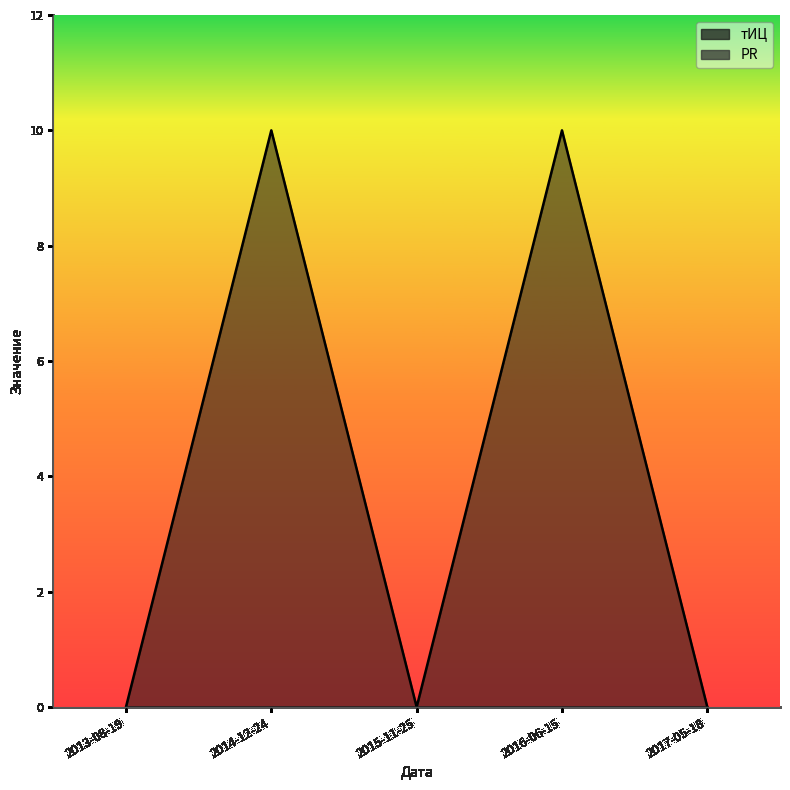

The value of PR_line at 2017-05-18 is 0. True or false?

True